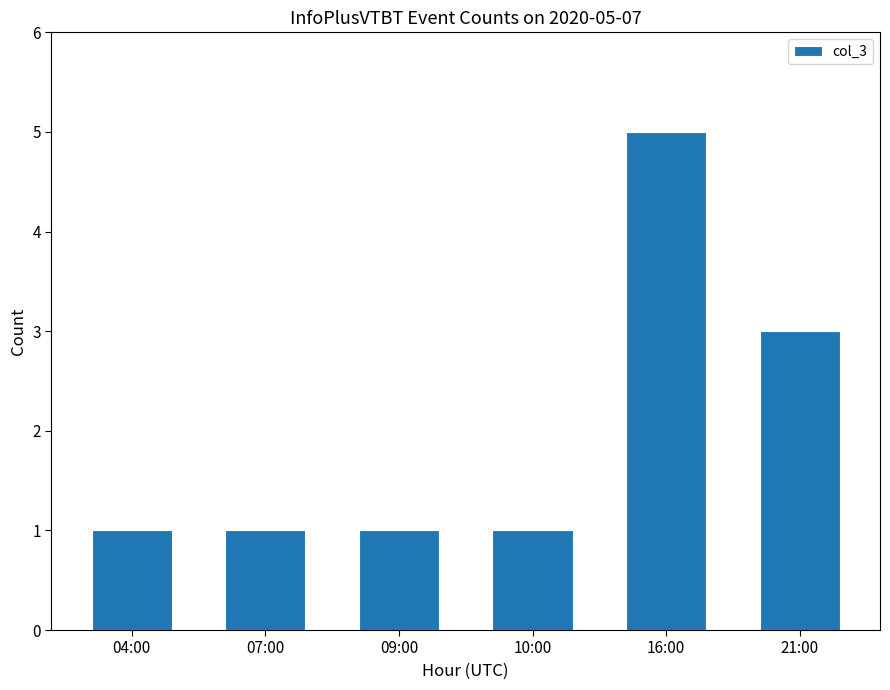

How many categories are shown in the chart?

6